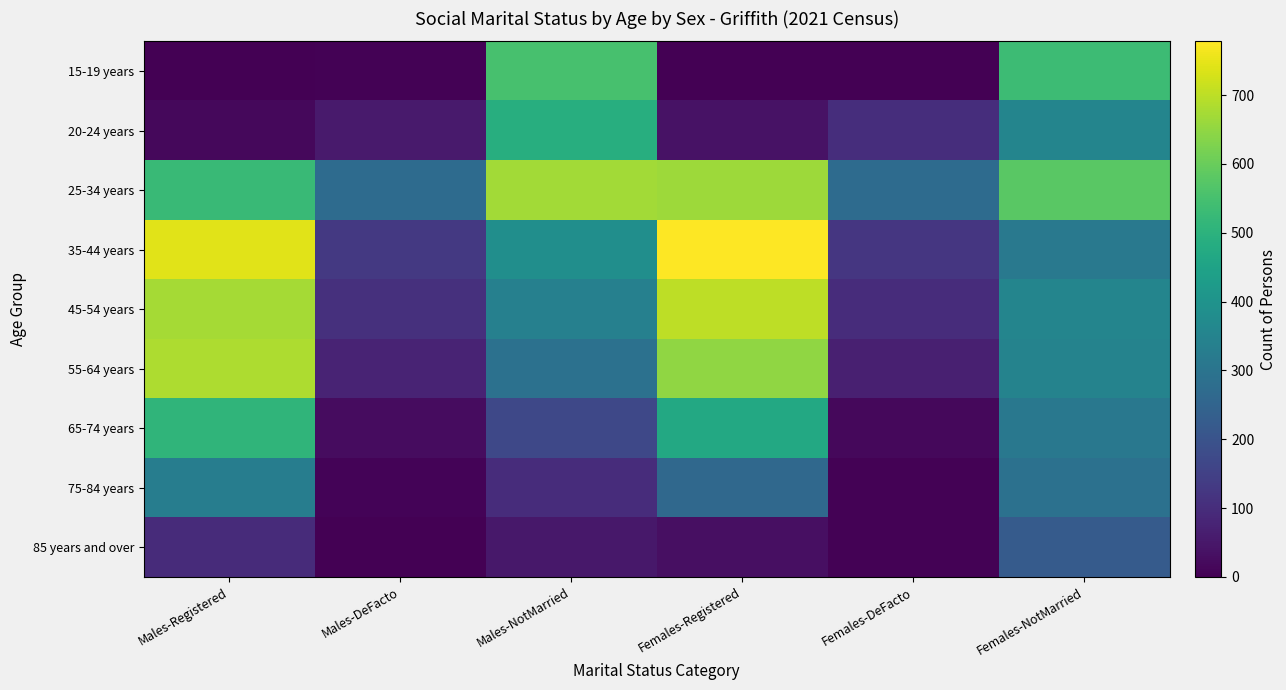

Rank the series at Females-NotMarried from lowest to highest value.

85 years and over, 75-84 years, 65-74 years, 35-44 years, 55-64 years, 20-24 years, 45-54 years, 15-19 years, 25-34 years